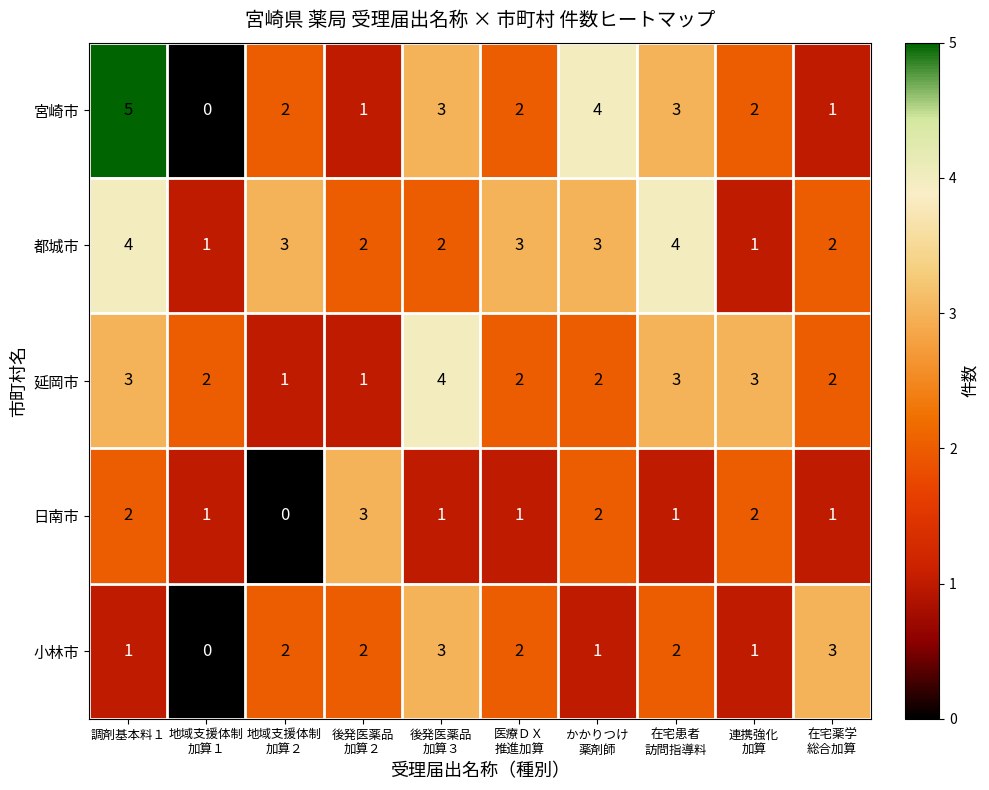

At how many categories does at least one series exceed 1?

10